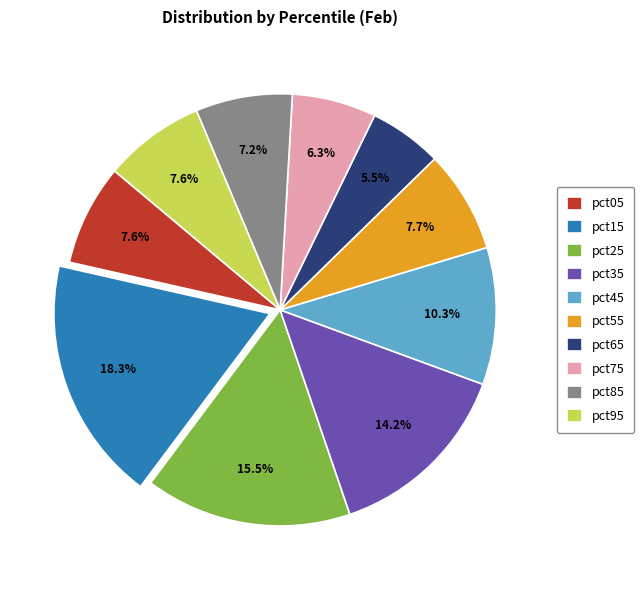

Which has a higher value, pct35 or pct05?

pct35